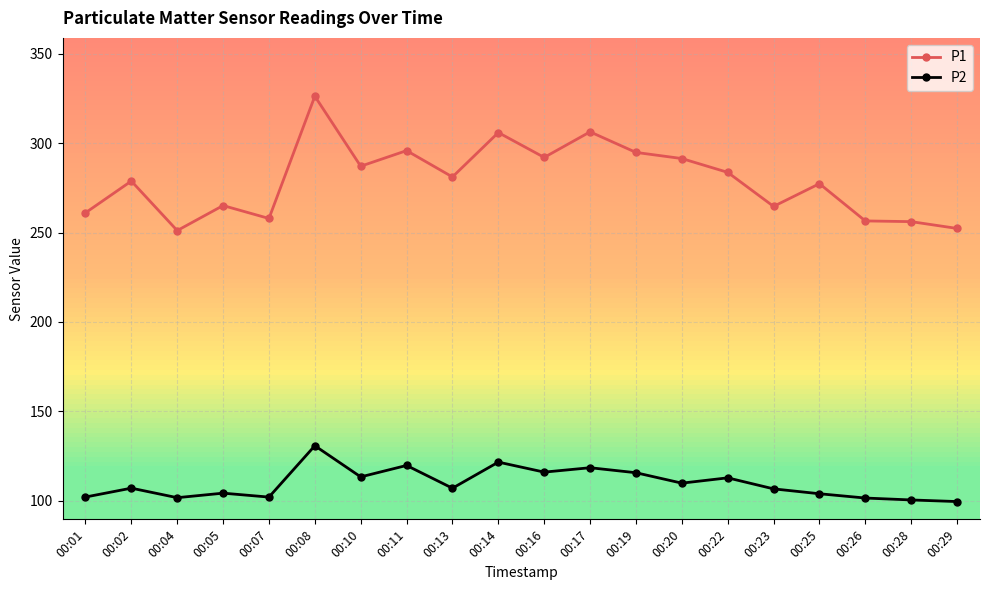

True or false: P1 and P2 intersect in this chart.

False